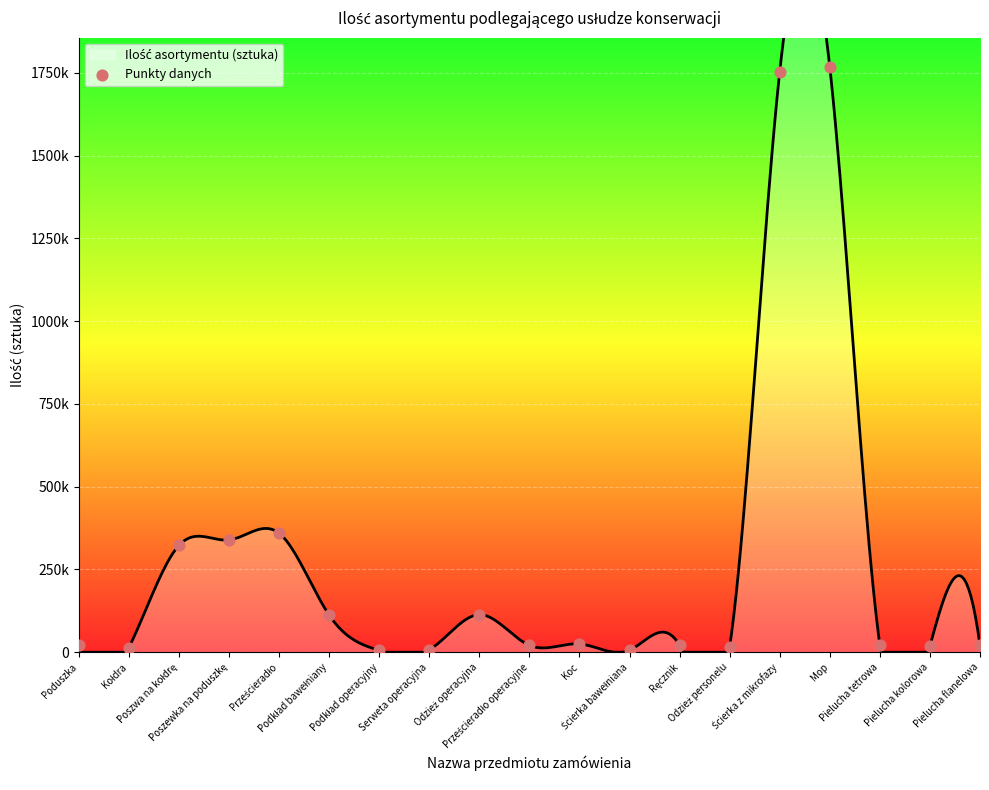

Which has a higher value, Serweta operacyjna or Podkład operacyjny?

Serweta operacyjna